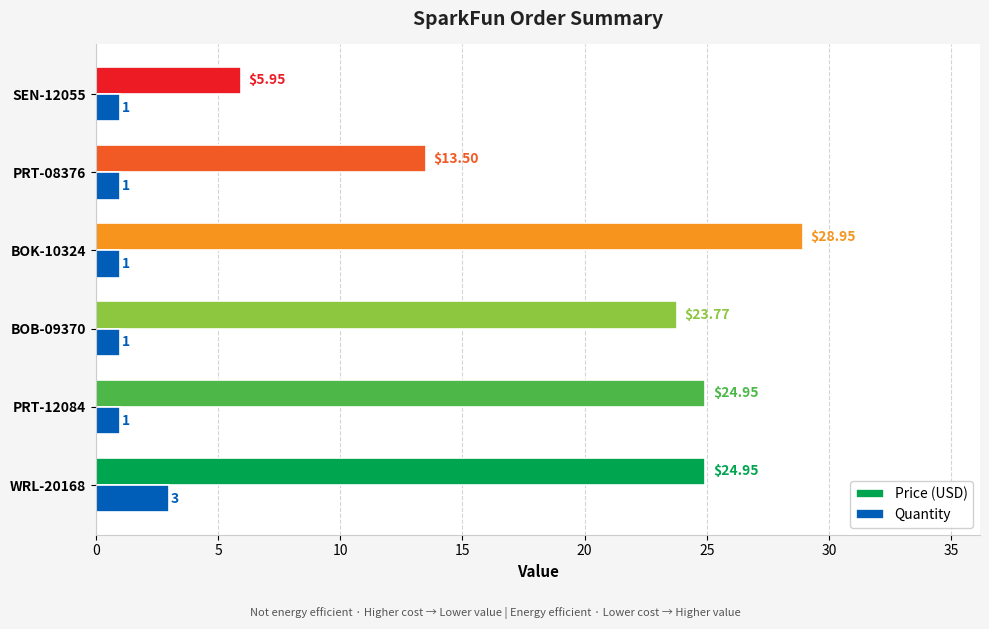

Rank the series at BOB-09370 from highest to lowest value.

Price (USD), Quantity